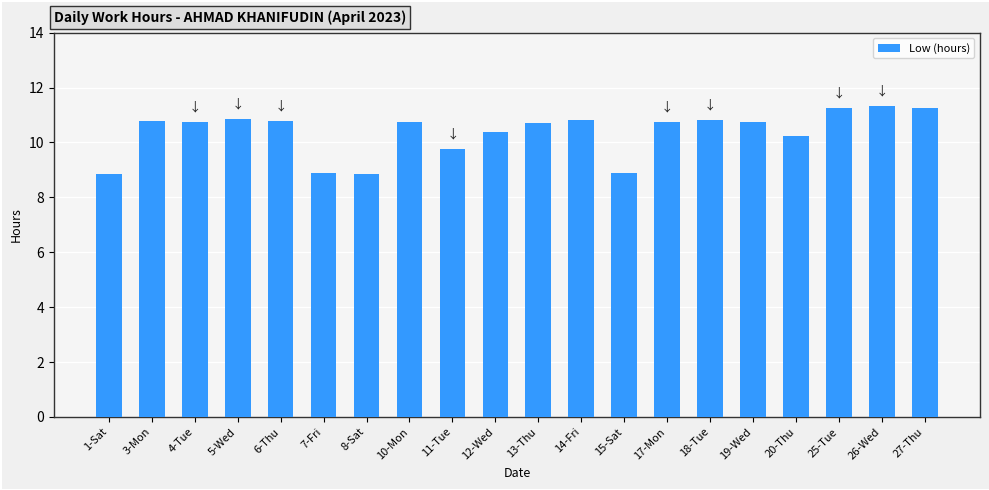

What is the difference between the maximum and minimum values?

2.5